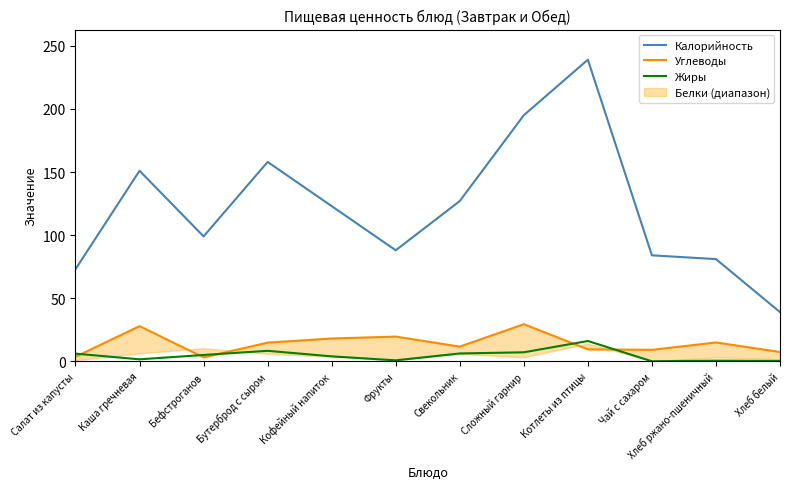

Reading right to left, transcribe all the data shown in this chart.

Калорийность: 39.0	81.0	84.0	239.0	195.0	127.0	88.0	123.0	158.0	99.0	151.0	73.0
Углеводы: 7.4	15.0	9.1	9.5	29.4	11.7	19.6	18.1	14.8	3.1	27.9	3.6
Жиры: 0.3	0.6	0.0	16.1	7.2	6.2	0.8	4.0	8.3	5.0	1.6	6.1